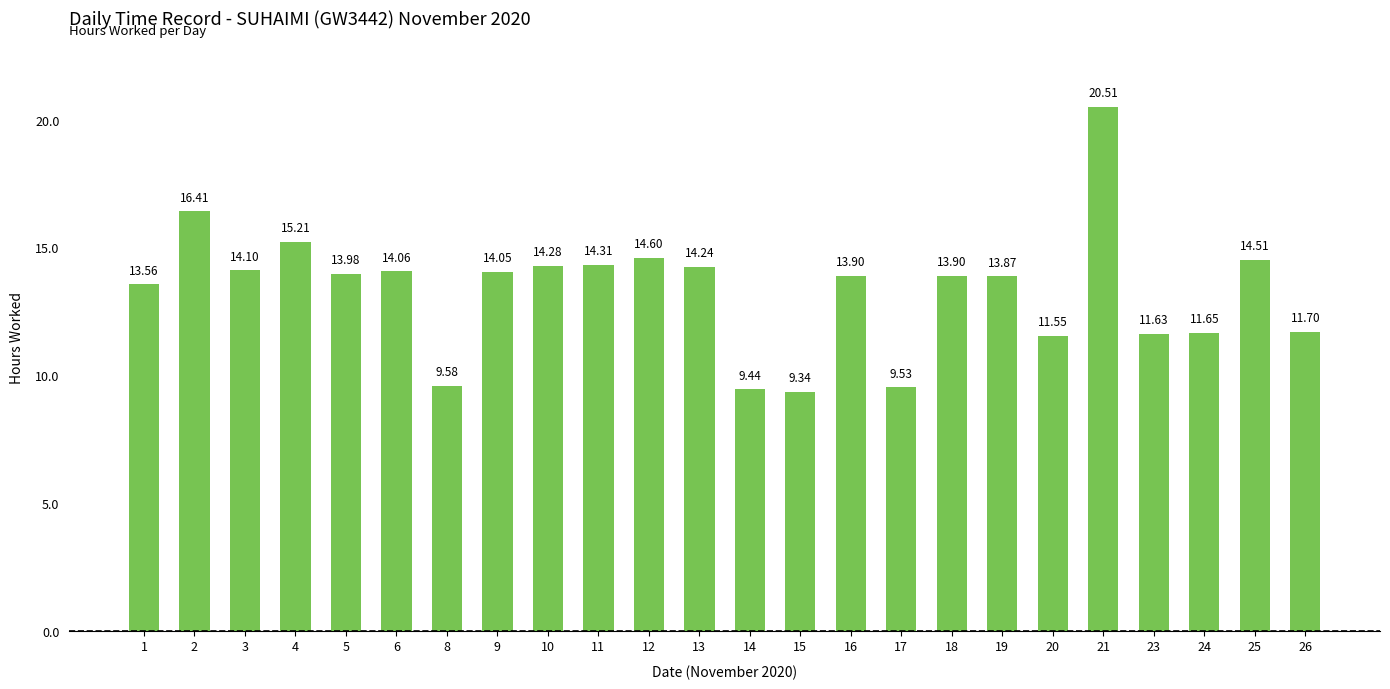

Reading left to right, what are all the values shown in this chart?

13.6	16.4	14.1	15.2	14.0	14.1	9.6	14.1	14.3	14.3	14.6	14.2	9.4	9.3	13.9	9.5	13.9	13.9	11.6	20.5	11.6	11.7	14.5	11.7